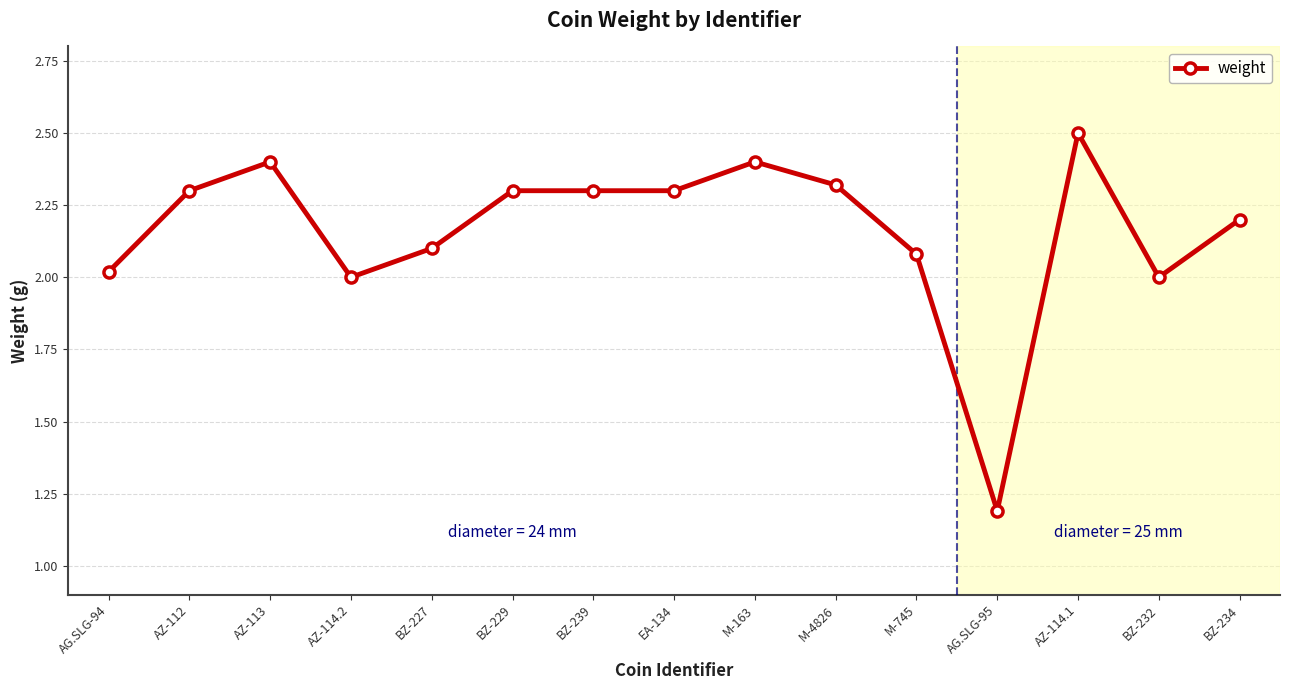

What is the change in value from M-163 to AZ-114.1?

+0.1